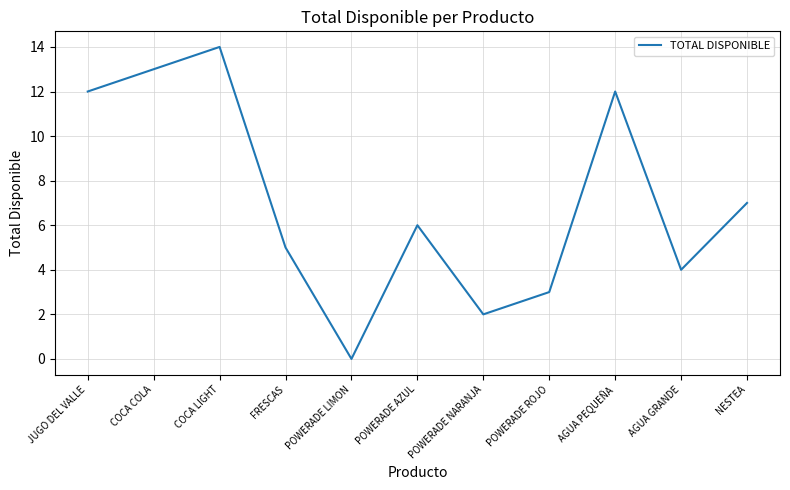

At which label is the value closest to 7?

NESTEA